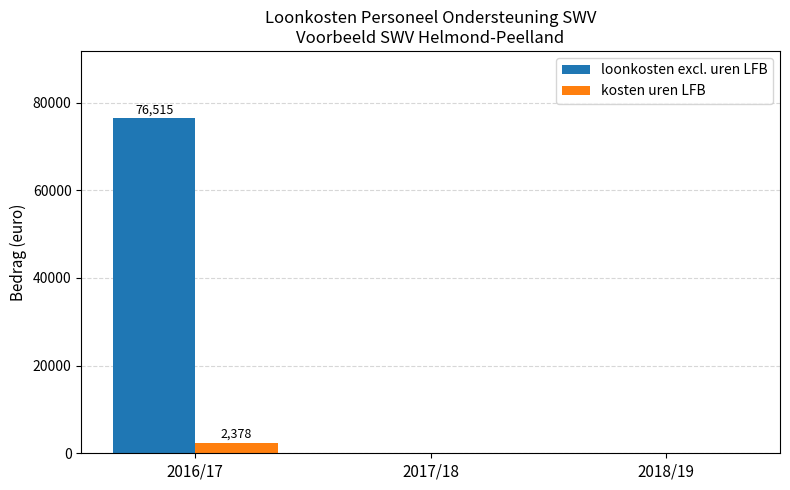

Which category has the highest value across all series?

2016/17